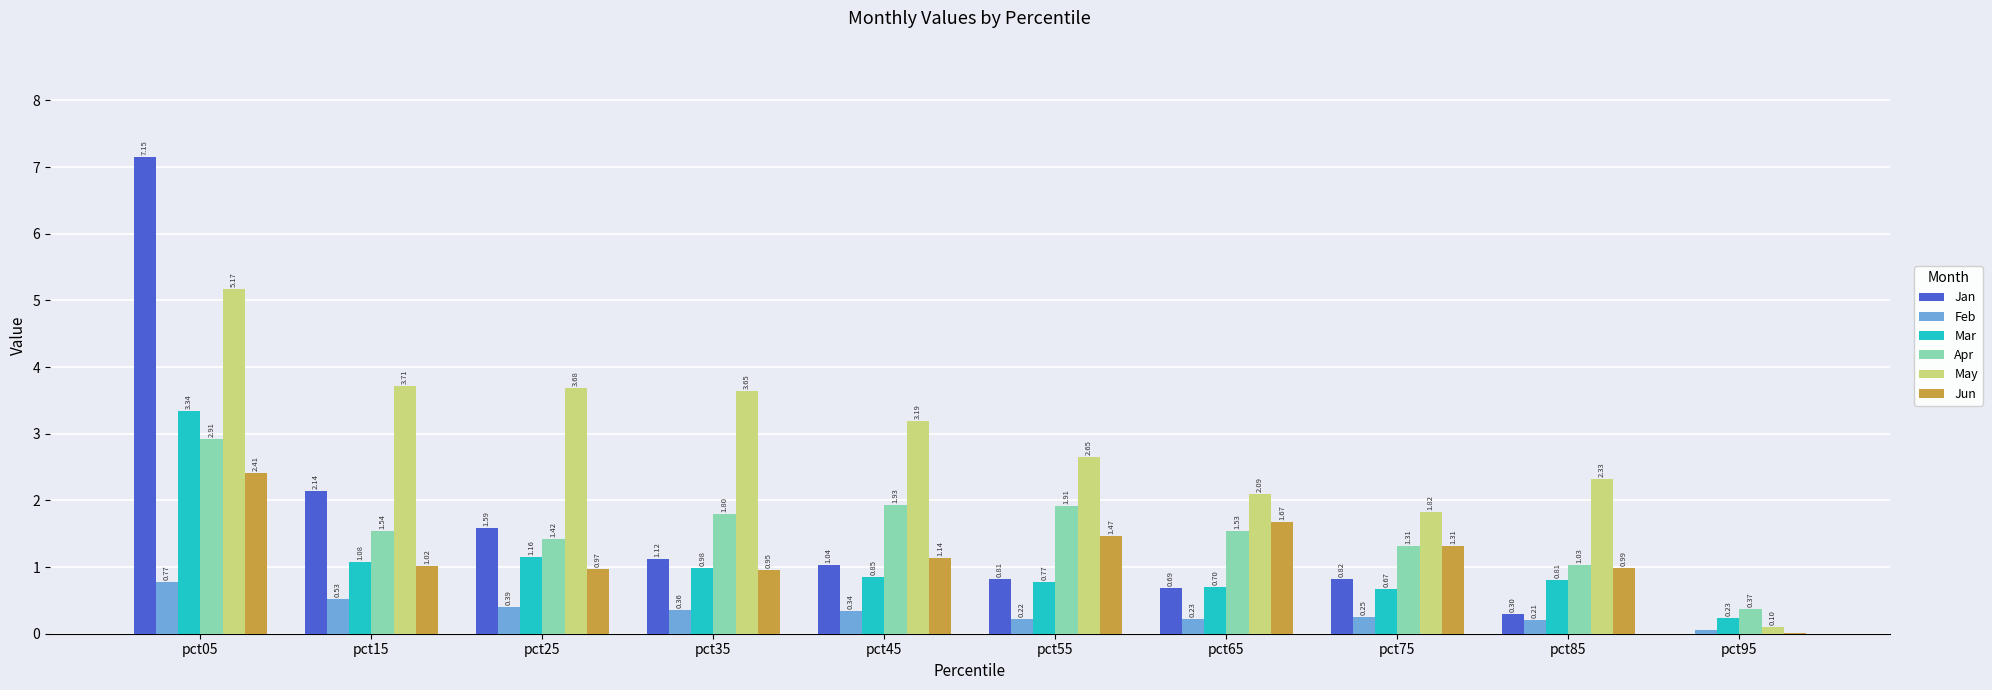

At which category is the sum across all series the highest?

pct05